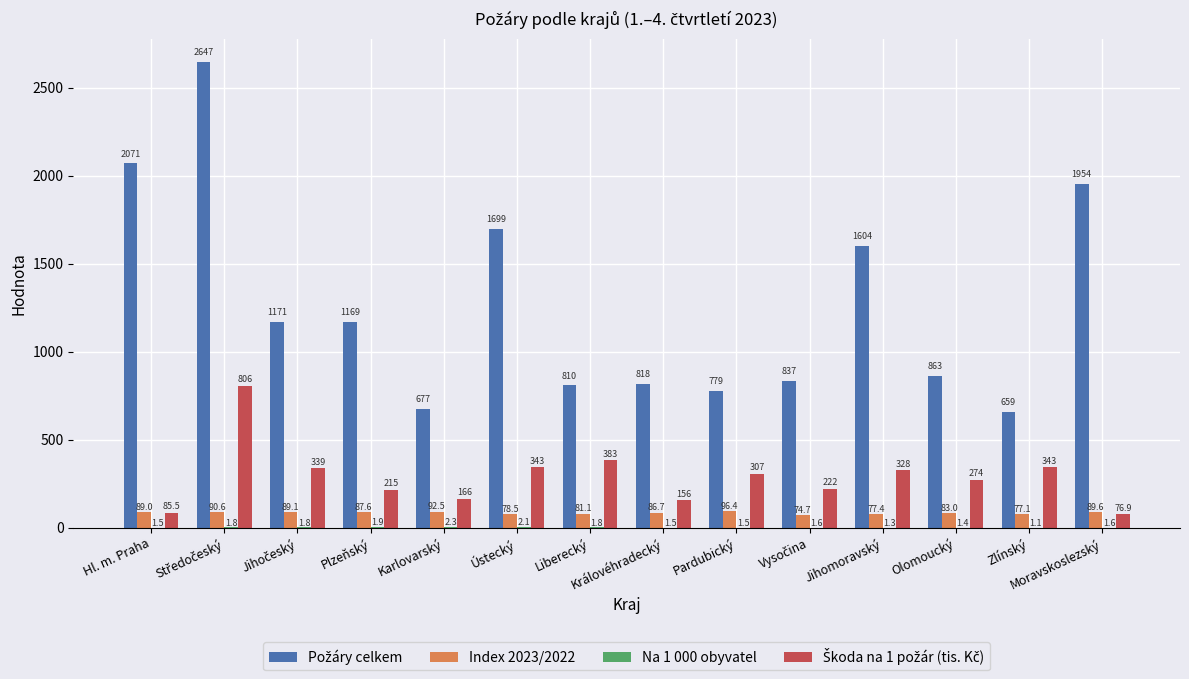

The Index 2023/2022 series shows 77.4 at Jihomoravský. True or false?

True